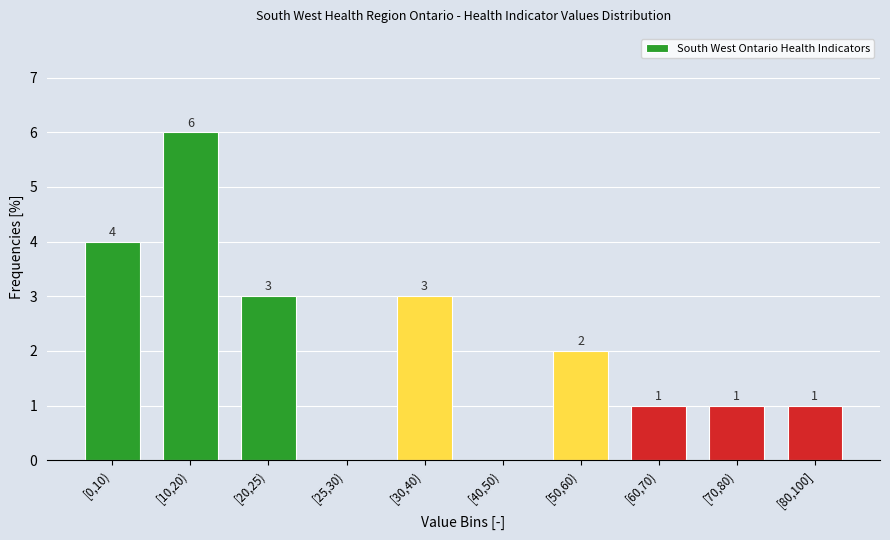

Reading left to right, what are all the values shown in this chart?

[0,10)=4	[10,20)=6	[20,25)=3	[25,30)=0	[30,40)=3	[40,50)=0	[50,60)=2	[60,70)=1	[70,80)=1	[80,100]=1